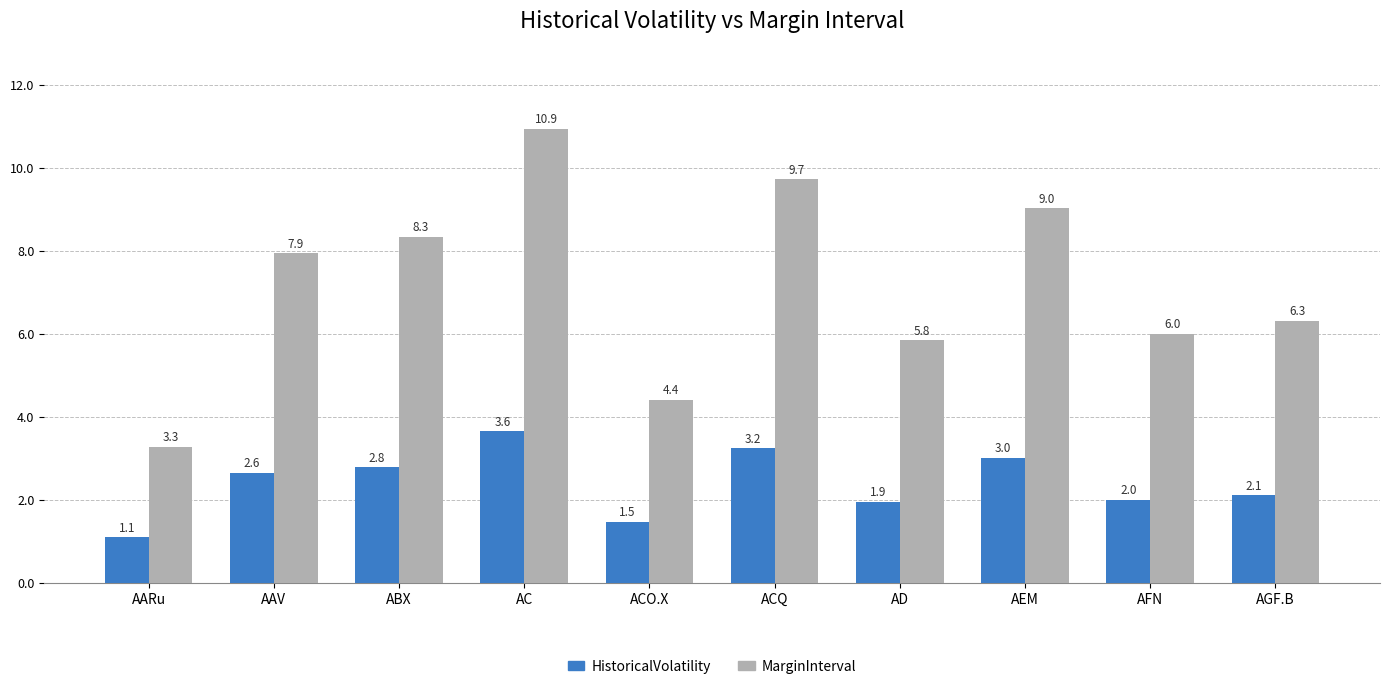

What is the label of the 5th bar from the left?

ACO.X